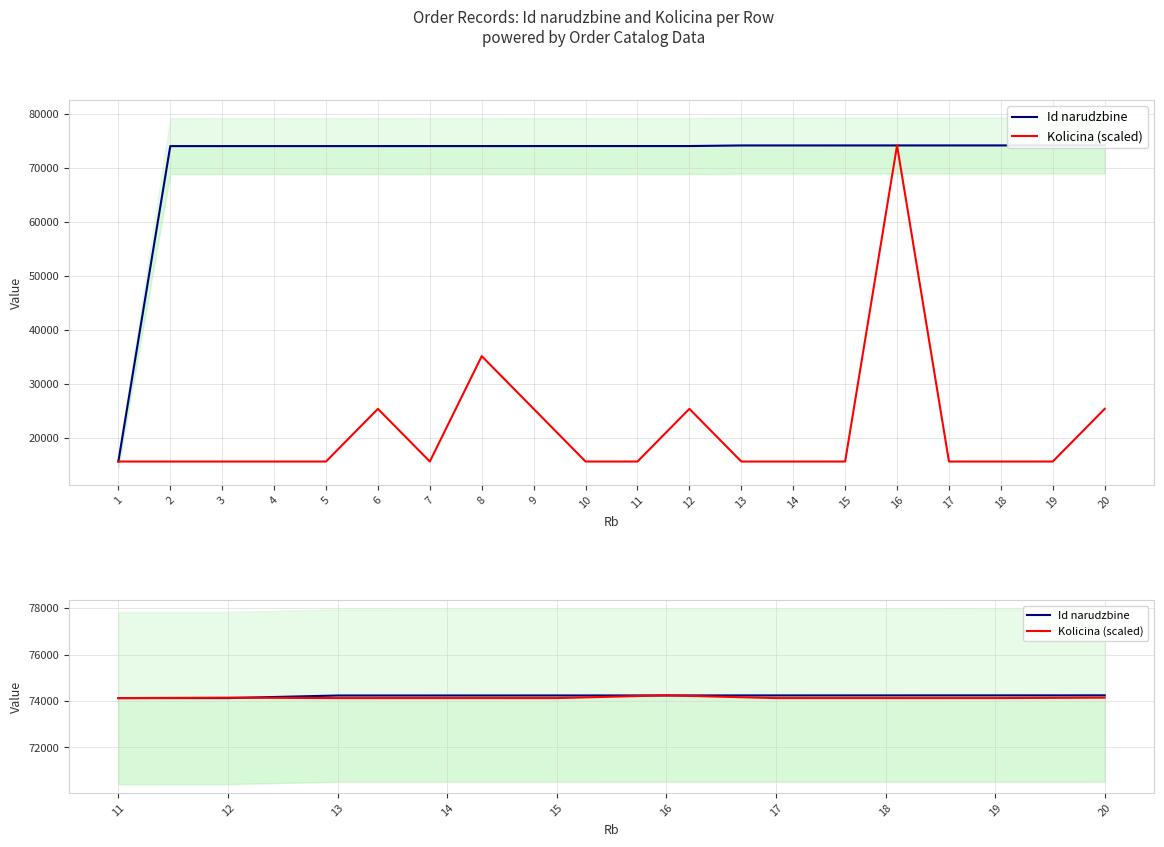

The Id narudzbine series shows 131387.9 at 11. True or false?

False